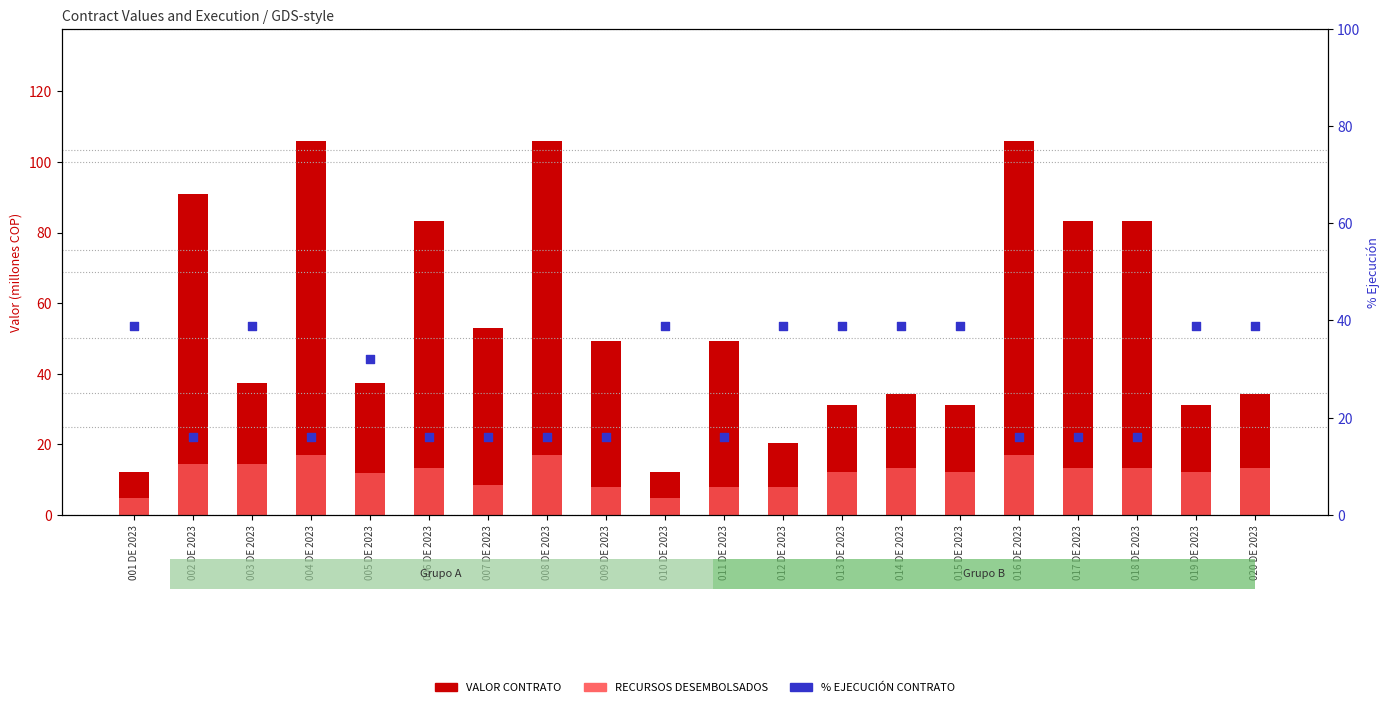

At how many categories does at least one series exceed 58?

7